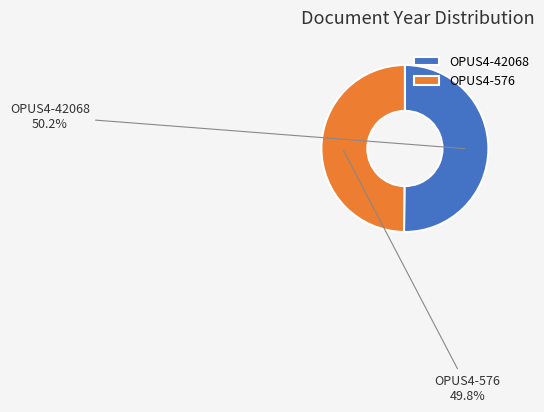

Does any single category account for the majority?

Yes